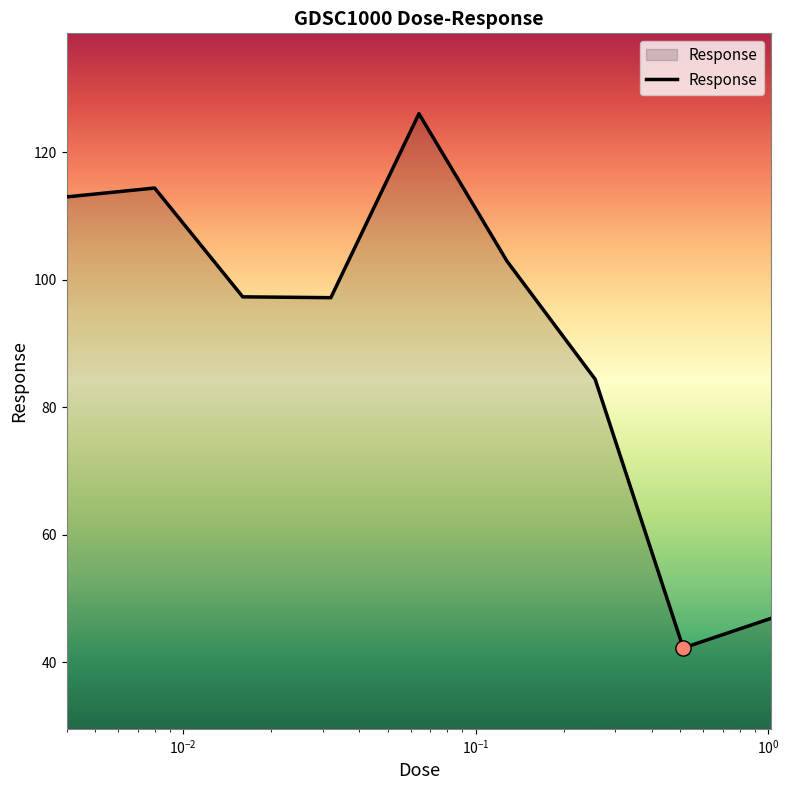

What is the greatest value displayed?

126.0